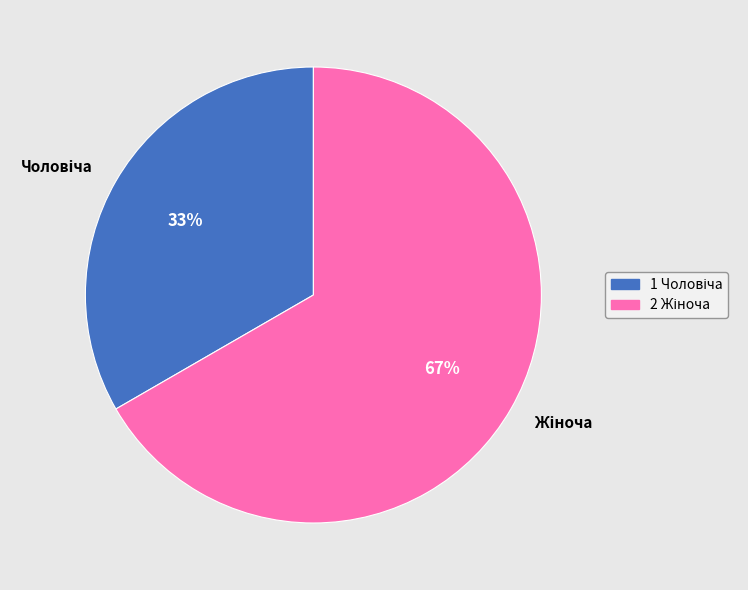

Is there a majority slice in this chart?

Yes